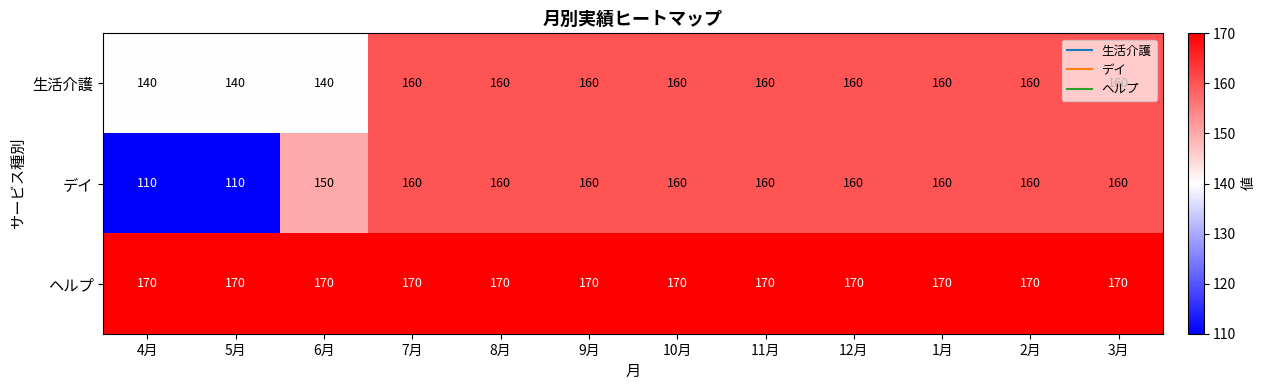

What is the greatest value displayed?

170